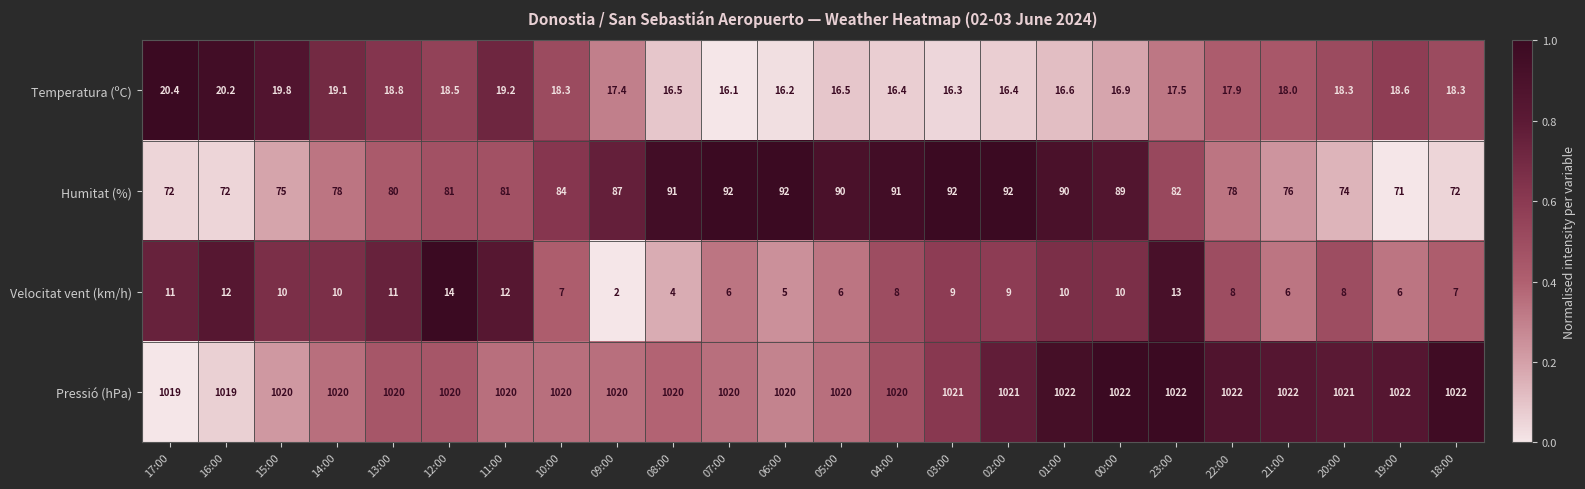

What is the minimum value for Velocitat vent (km/h)?

2.0